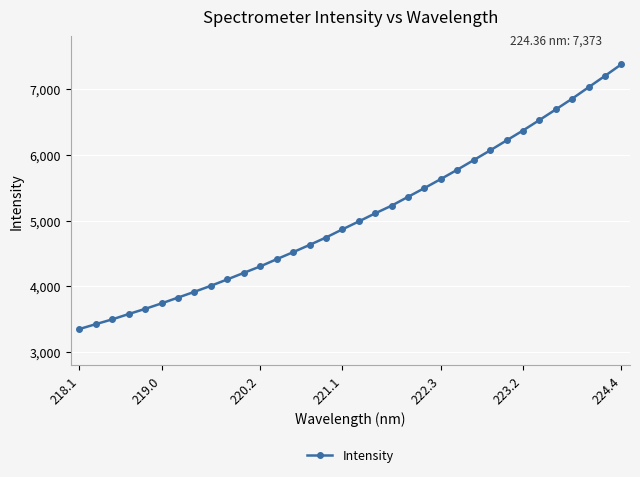

What is the value of the 24th point from the left?

5771.4